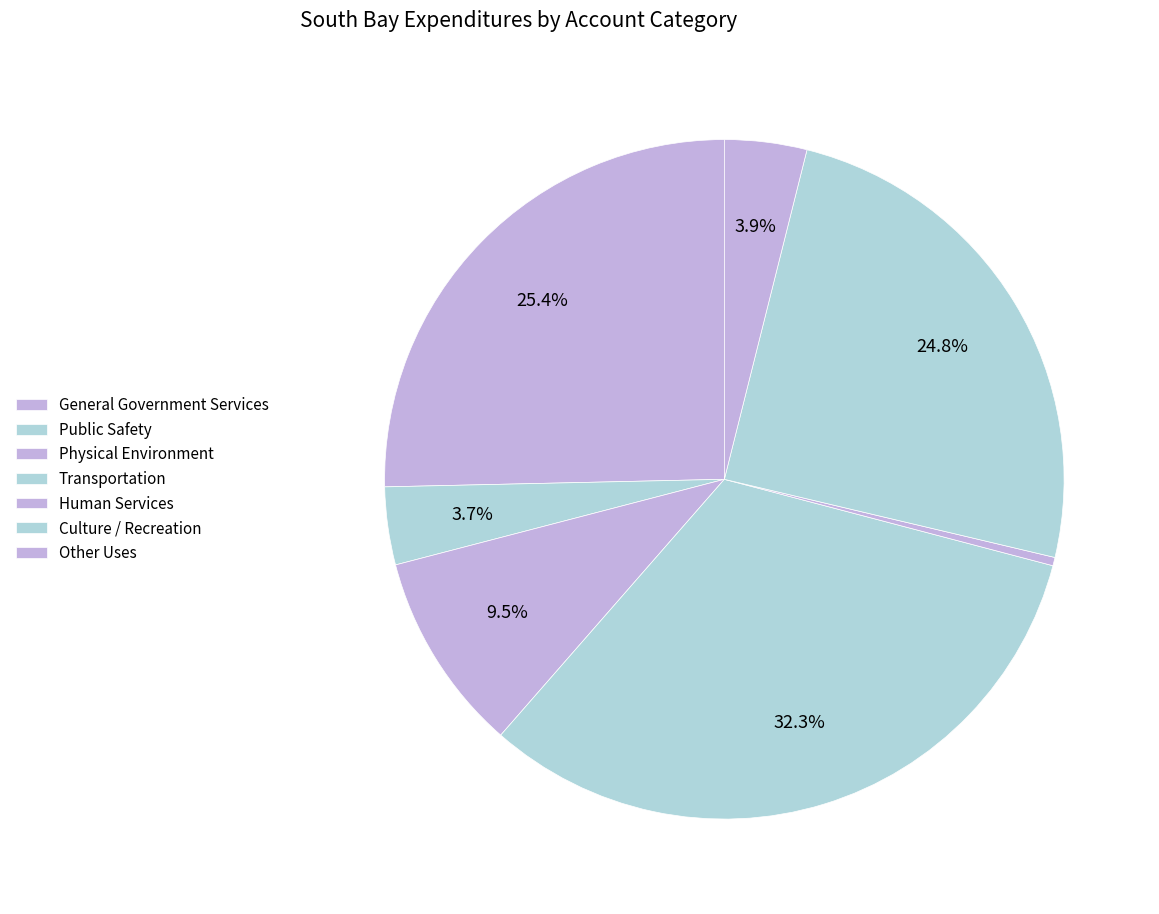

What is the smallest slice in the pie chart?

Human Services